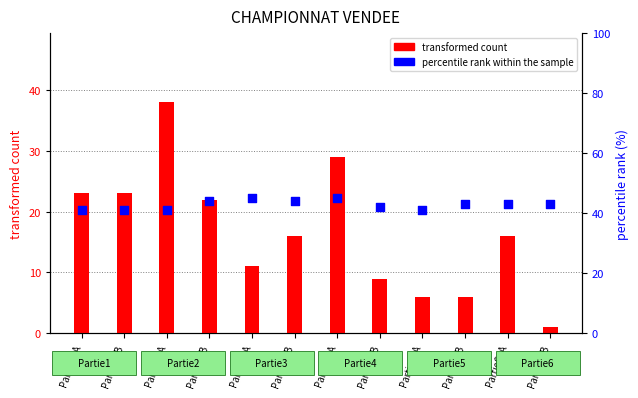

Is the value of percentile rank within the sample at Partie5_A greater than the value of transformed count at Partie5_B?

Yes